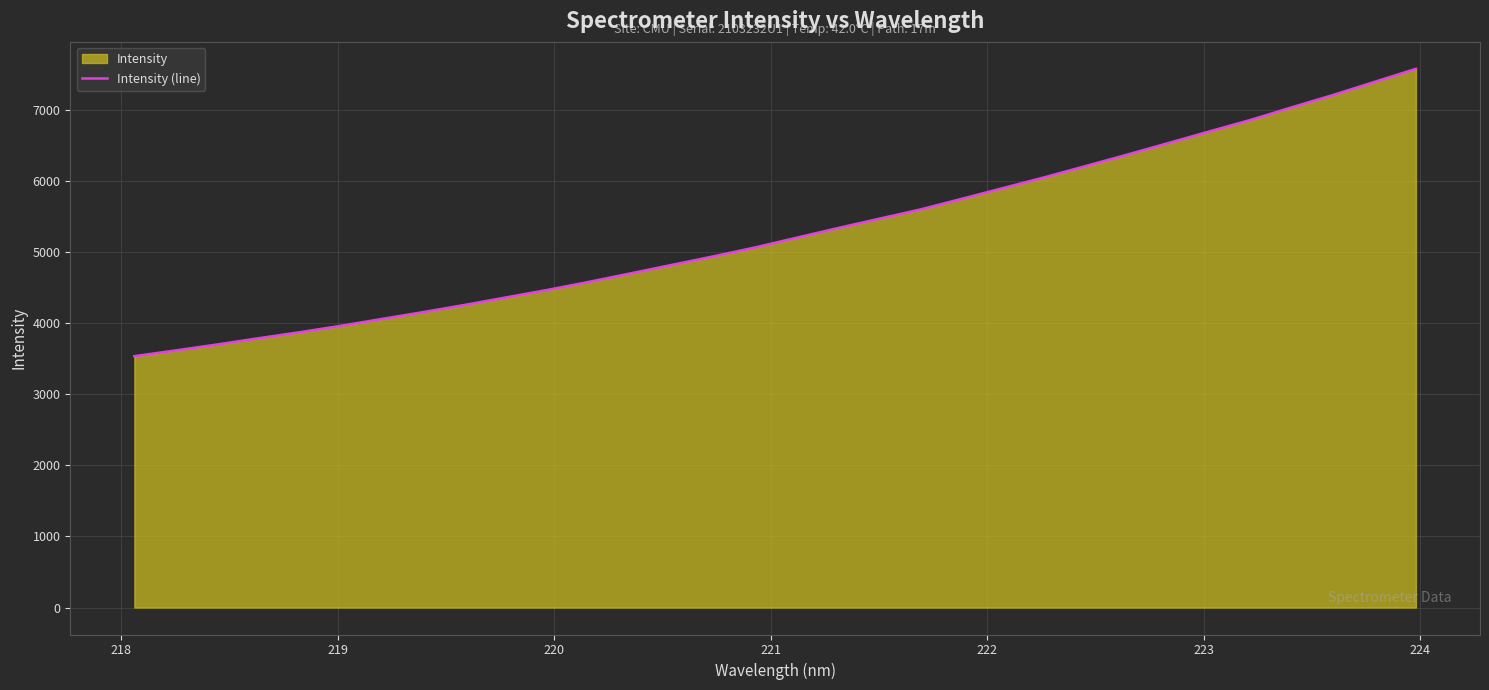

What is the minimum value shown in the chart?

3536.8